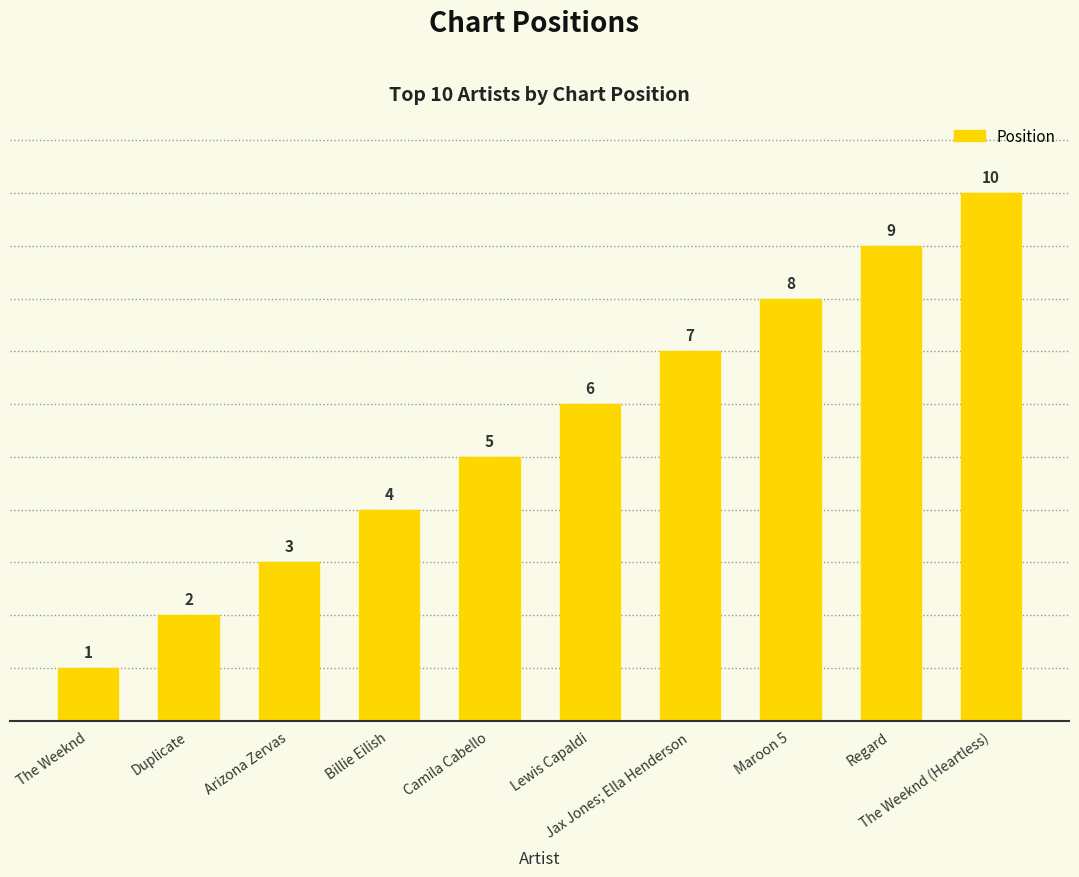

At which label is the value closest to 5?

Camila Cabello